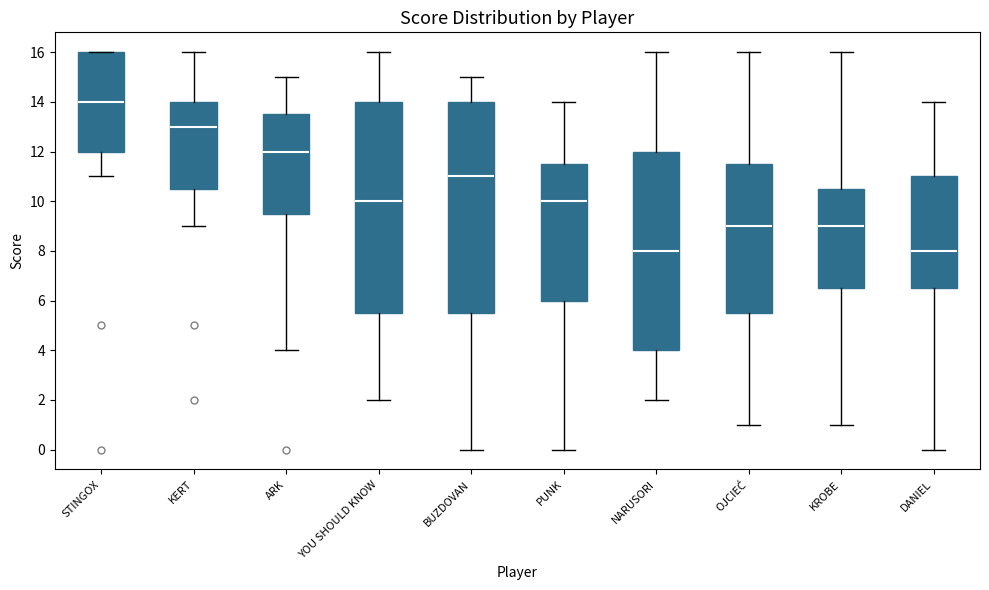

Which box's median line is the highest?

STINGOX